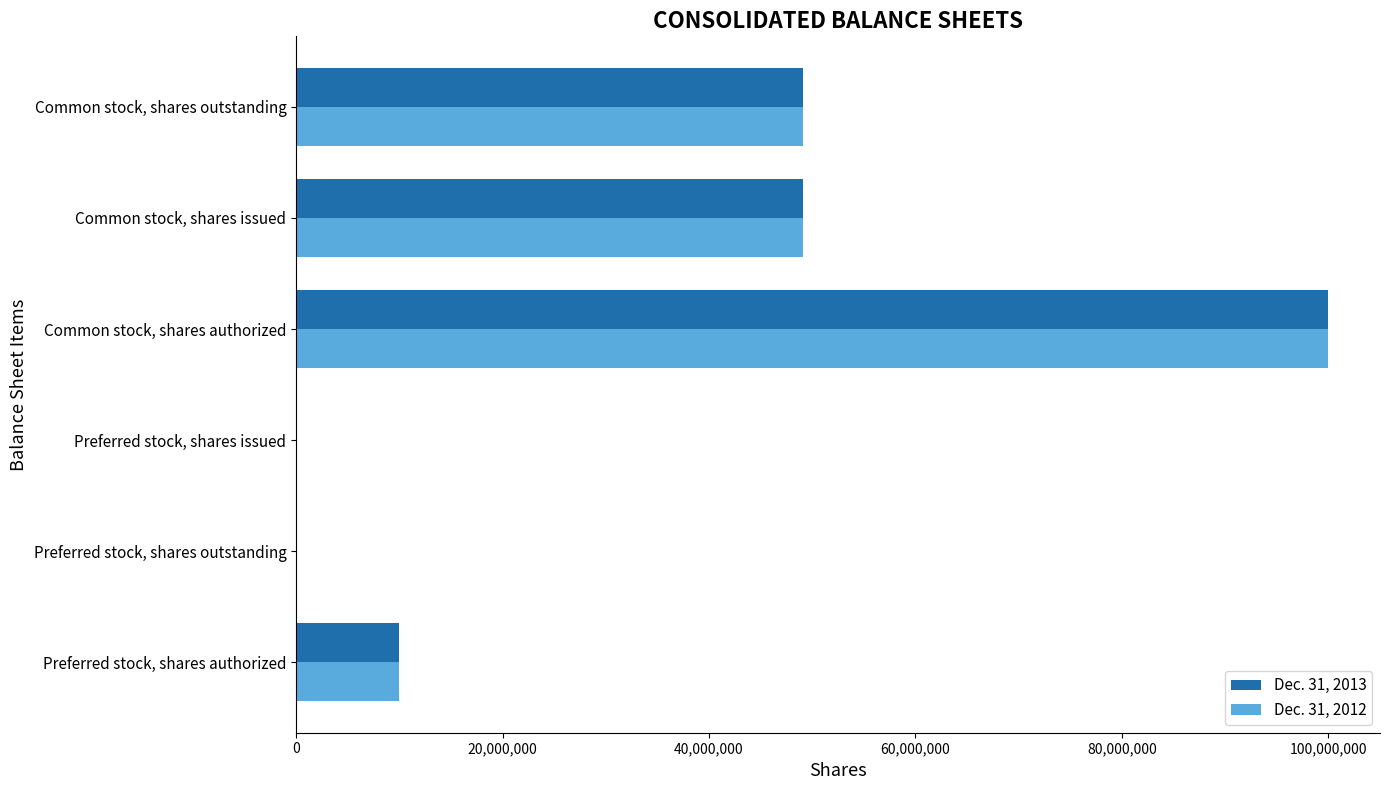

Is the value of Dec. 31, 2012 at Common stock, shares authorized greater than the value of Dec. 31, 2013 at Preferred stock, shares outstanding?

Yes